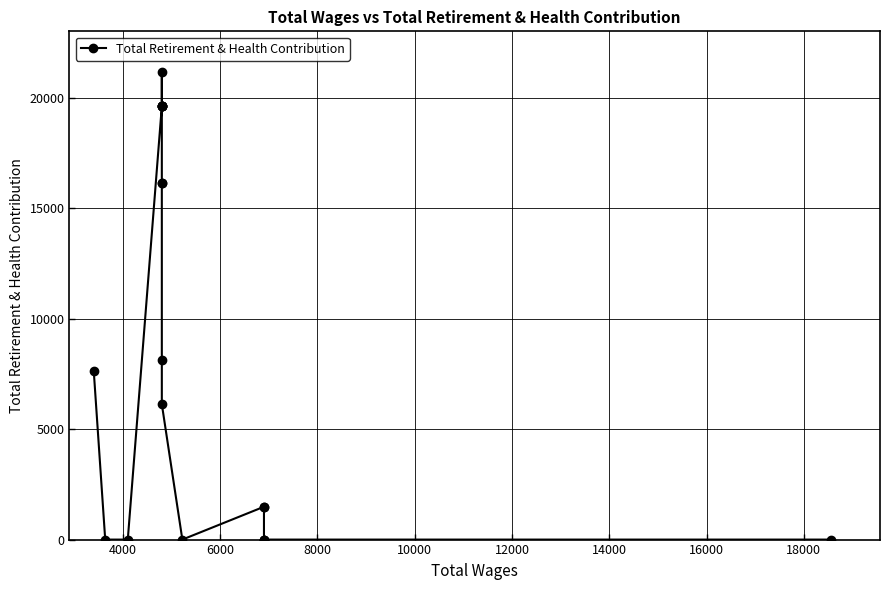

How many data points does each series have?

20